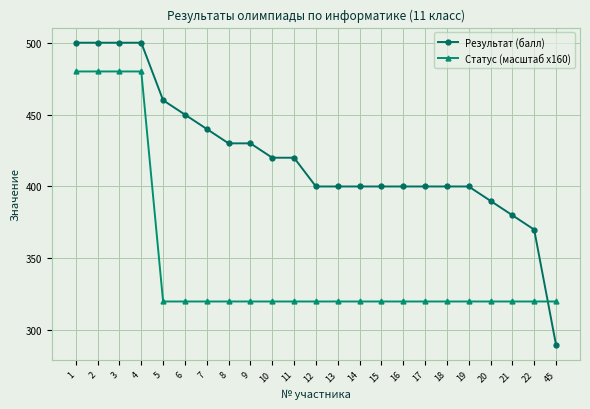

Reading left to right, what are all the values shown in this chart?

Результат (балл): 500	500	500	500	460	450	440	430	430	420	420	400	400	400	400	400	400	400	400	390	380	370	290
Статус (масштаб x160): 480	480	480	480	320	320	320	320	320	320	320	320	320	320	320	320	320	320	320	320	320	320	320